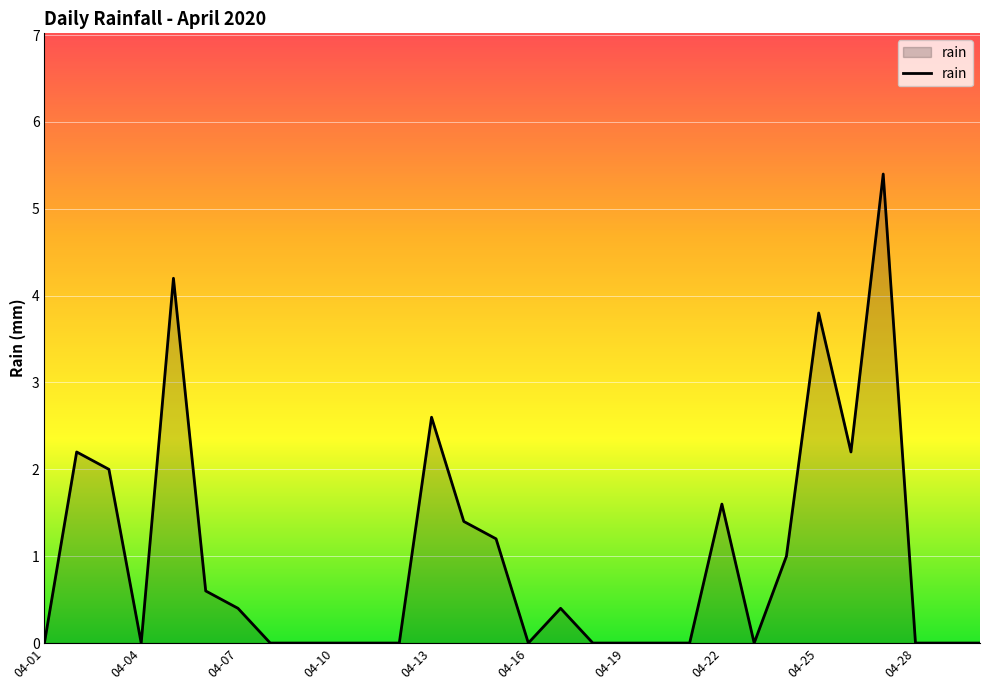

What is the difference between the maximum and minimum values?

5.4